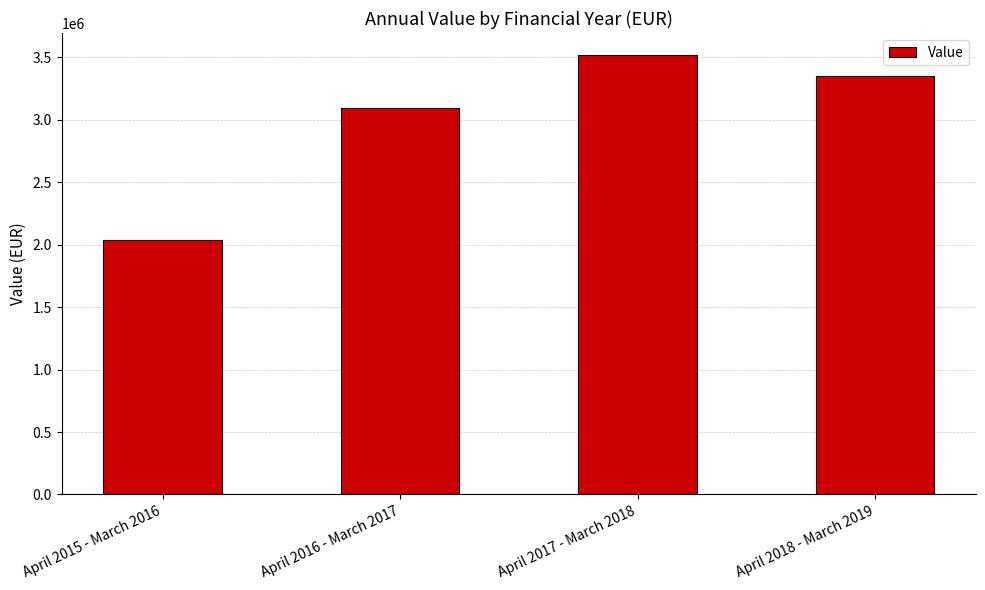

At which label does the data first exceed 3353741?

April 2017 - March 2018